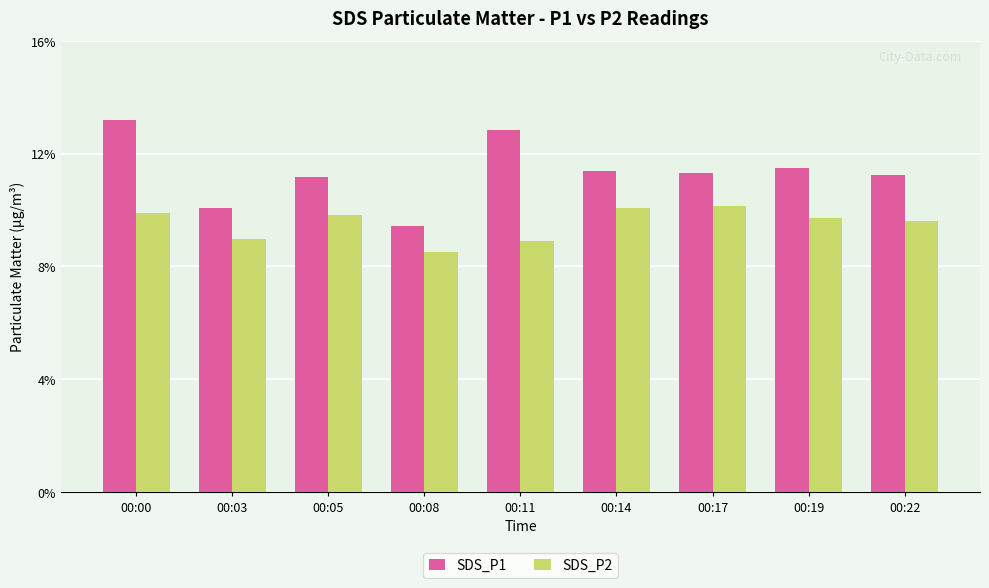

Which series has the widest spread of values?

SDS_P1